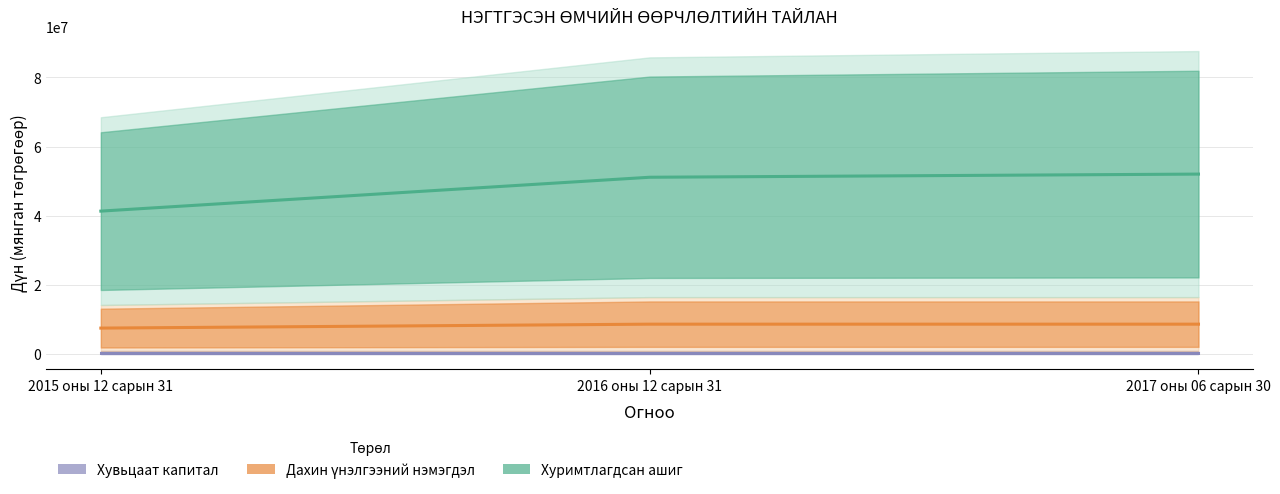

What is the label of the 1st point from the left?

2015 оны 12 сарын 31